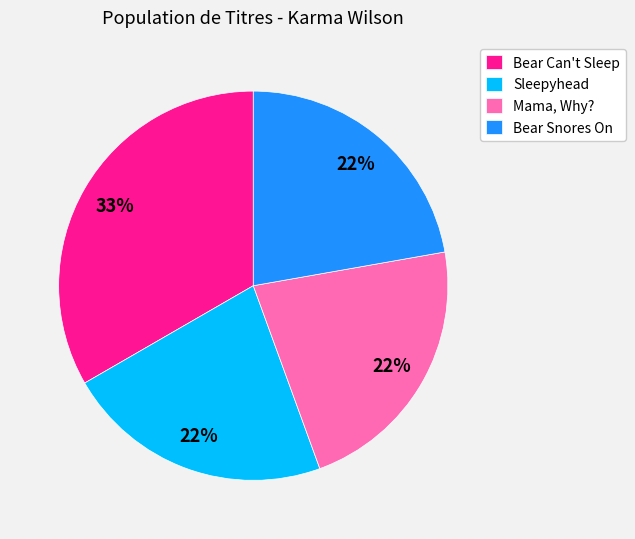

Does any single category account for the majority?

No